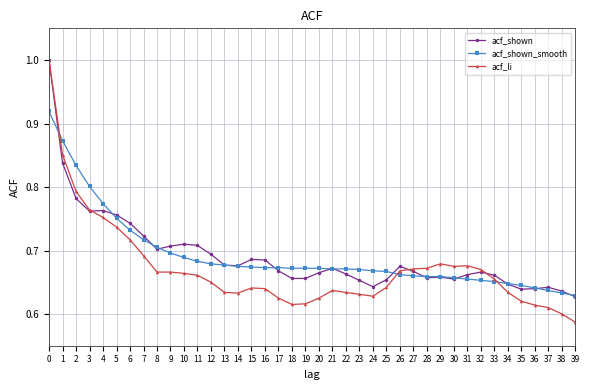

Between which two adjacent categories do acf_shown and acf_shown_smooth first intersect?

0 and 1